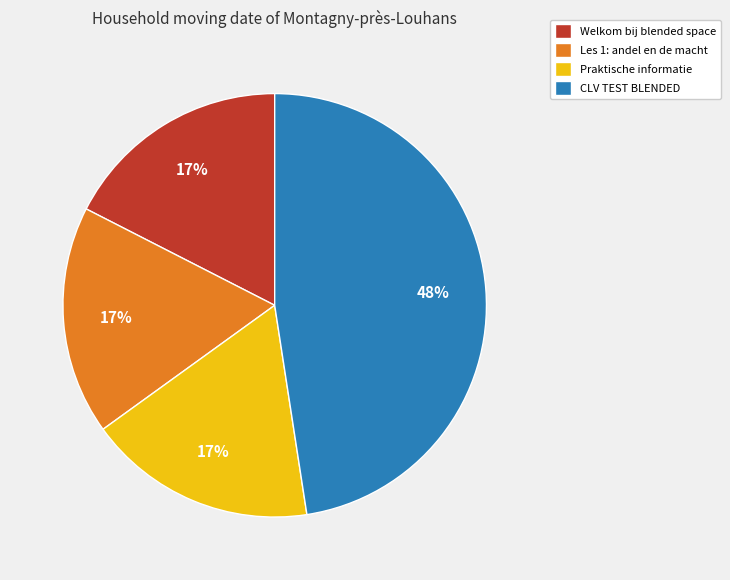

Is Praktische informatie the majority of the pie?

No